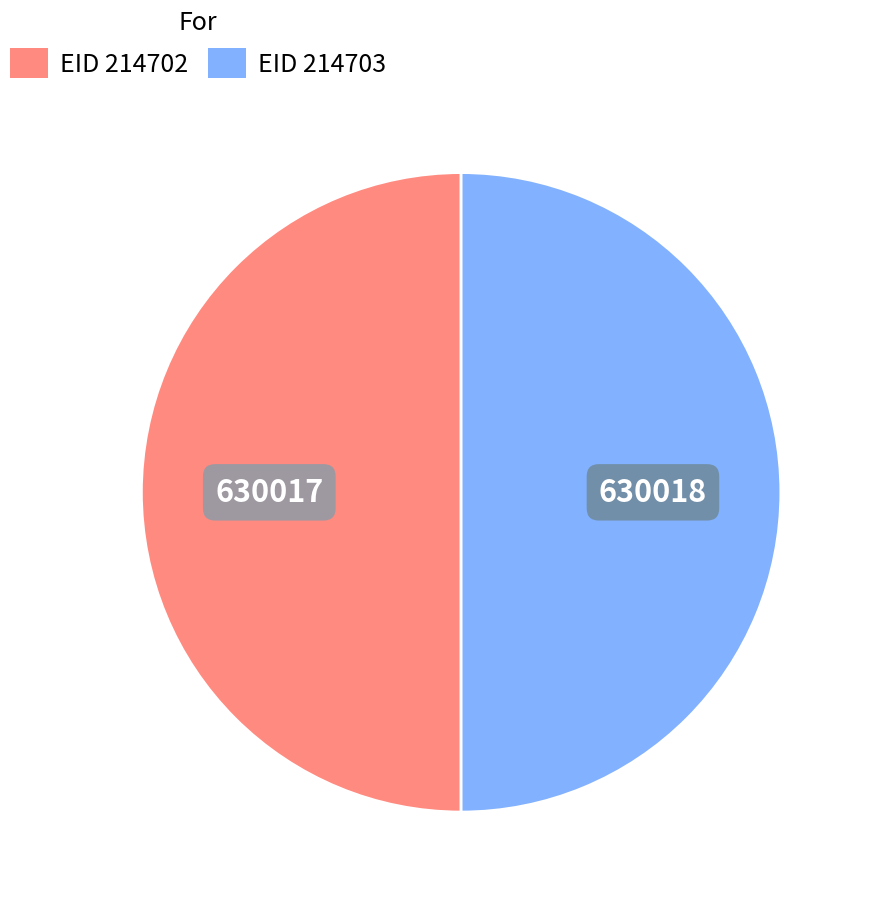

What is the ratio of the value at EID 214703 to the value at EID 214702?

1.0